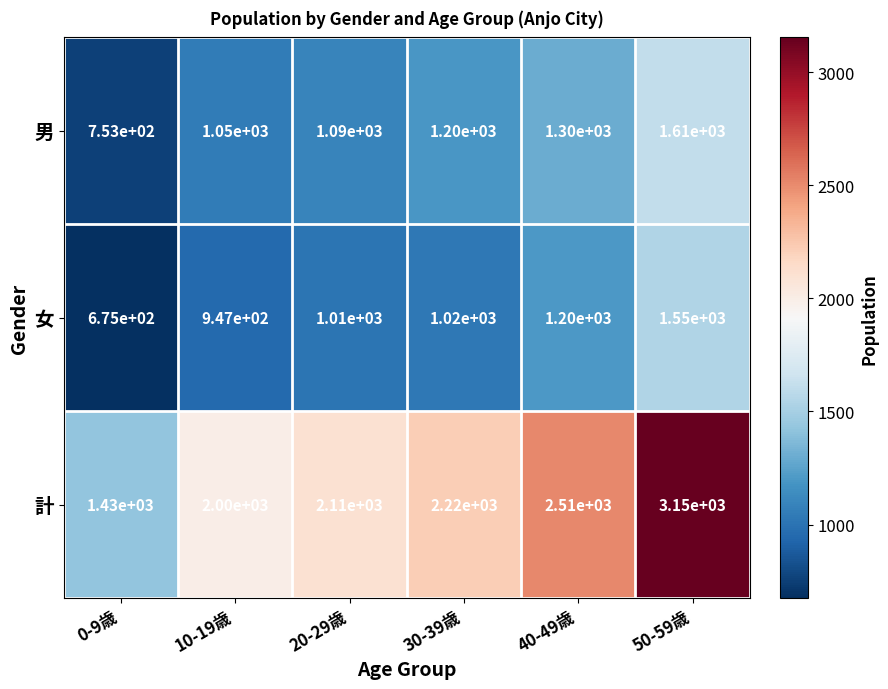

What is the total value across all series at 40-49歳?

5010